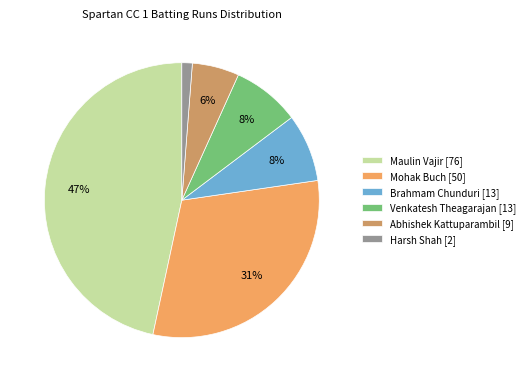

Which slice is the smallest?

Harsh Shah